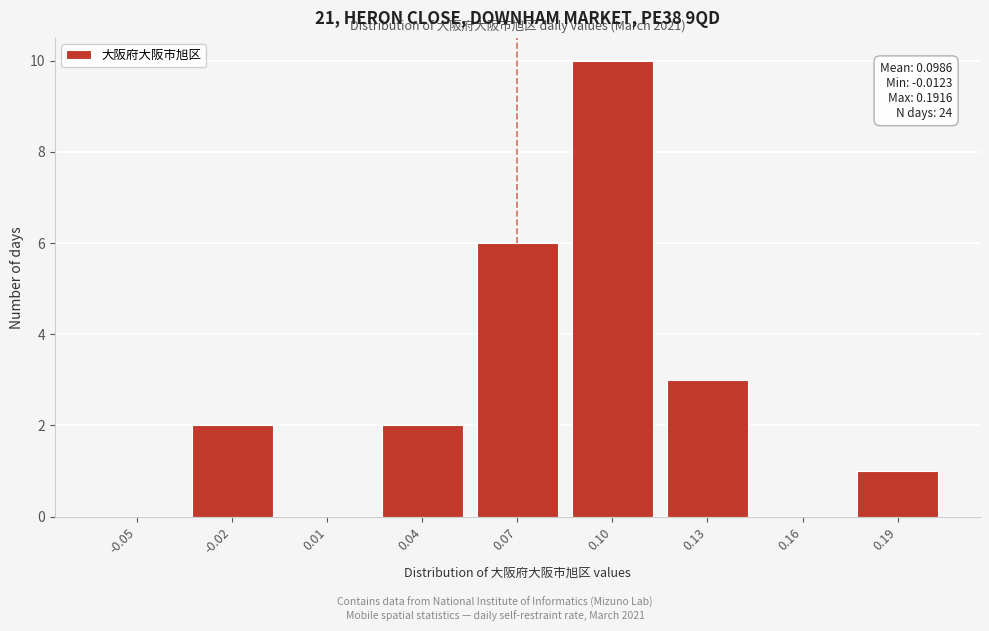

Reading left to right, transcribe all the data shown in this chart.

-0.05=0	-0.02=2	0.01=0	0.04=2	0.07=6	0.10=10	0.13=3	0.16=0	0.19=1